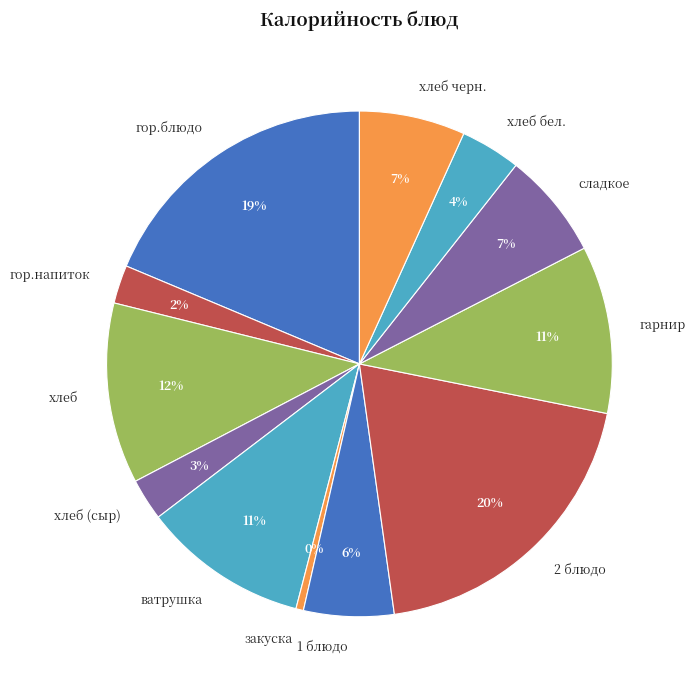

Which slice is the smallest?

закуска